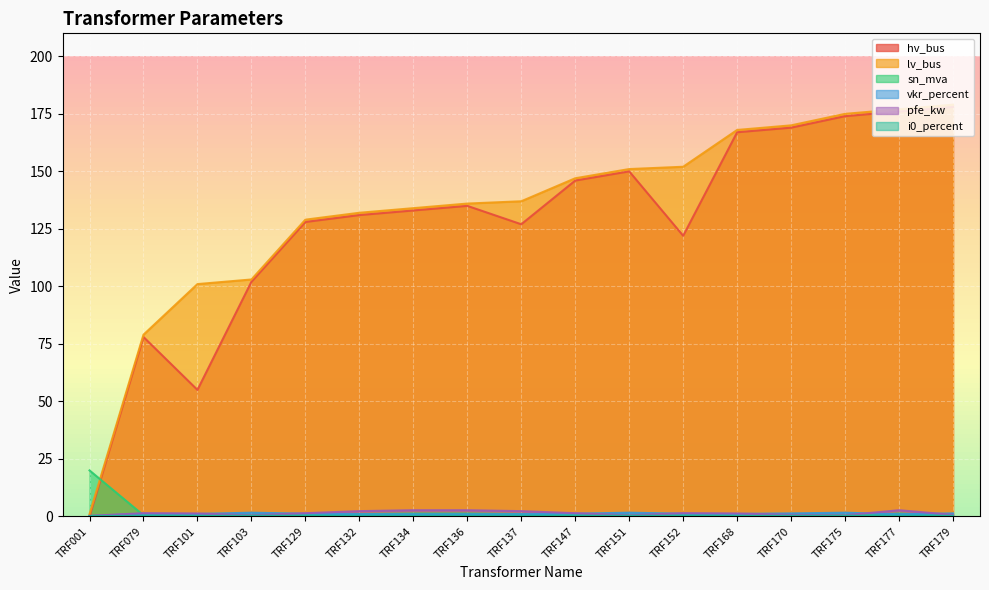

Where is pfe_kw nearest to the value 1?

TRF101